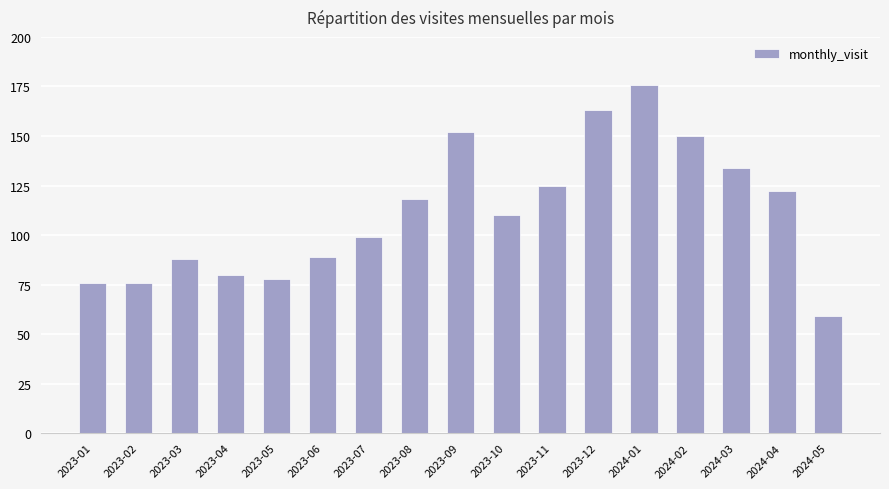

Between 2023-10 and 2024-04, which is larger?

2024-04